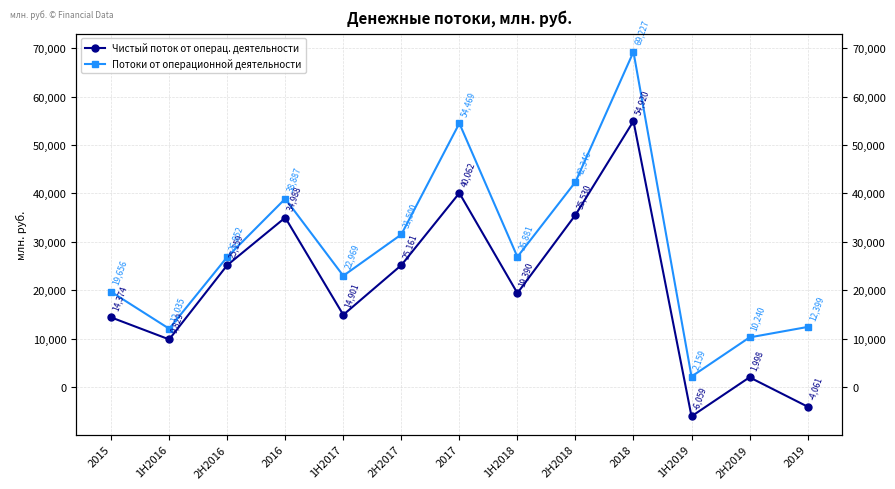

The Чистый поток от операц. деятельности series shows 36797 at 2H2017. True or false?

False